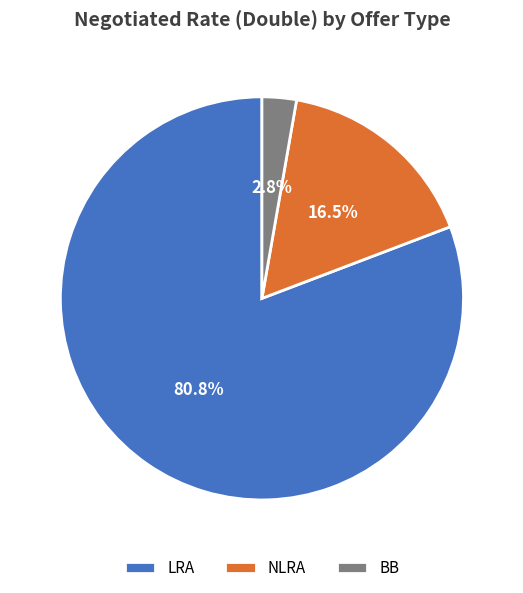

How many segments does this pie chart have?

3